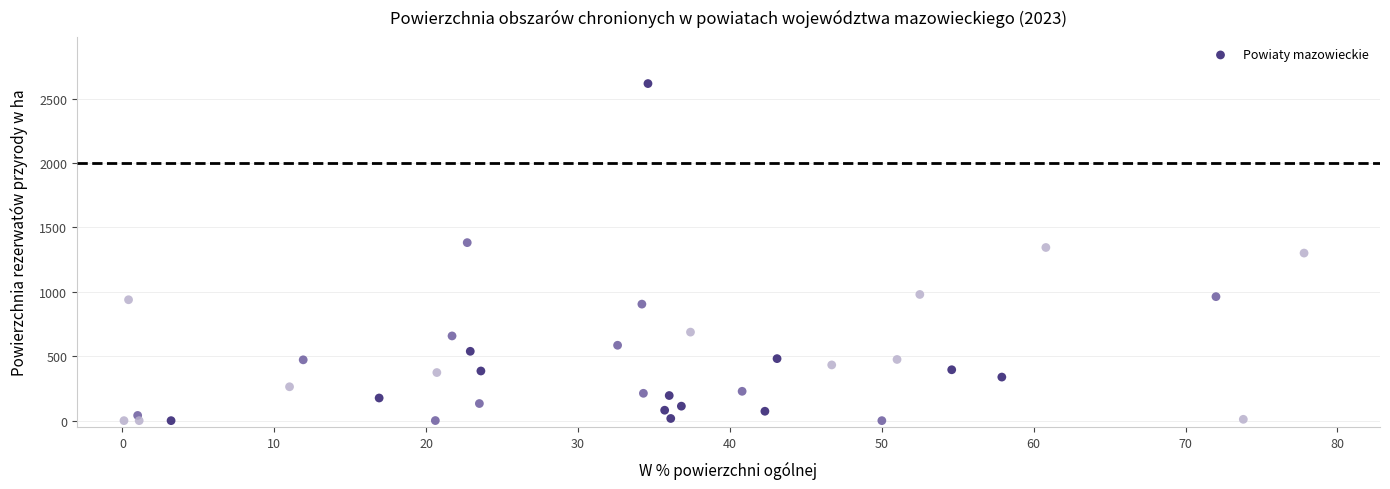

What is the range of X values (max minus min)?

77.7